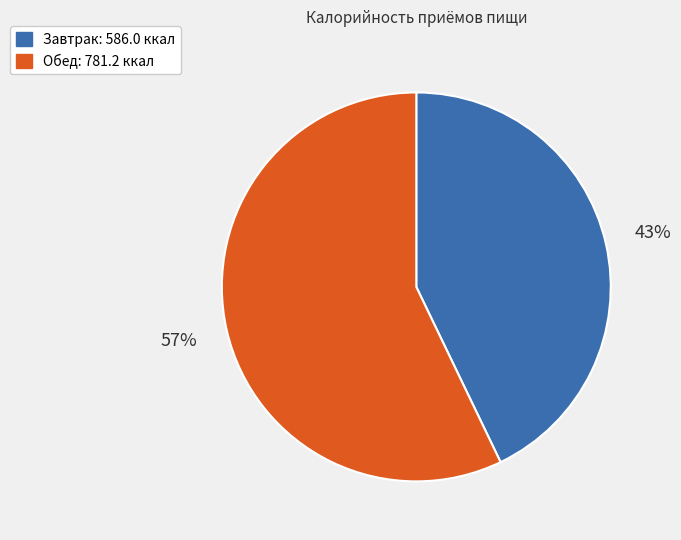

True or false: Обед accounts for 71% of the total.

False